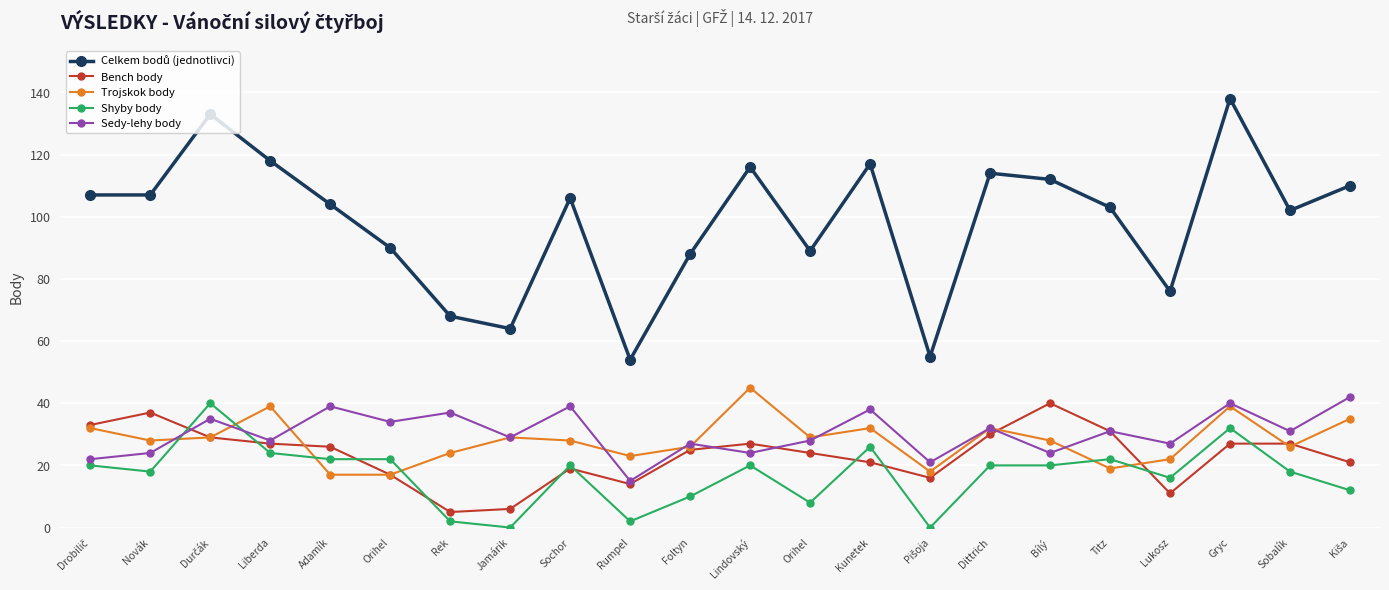

Does the chart have visible grid lines?

Yes